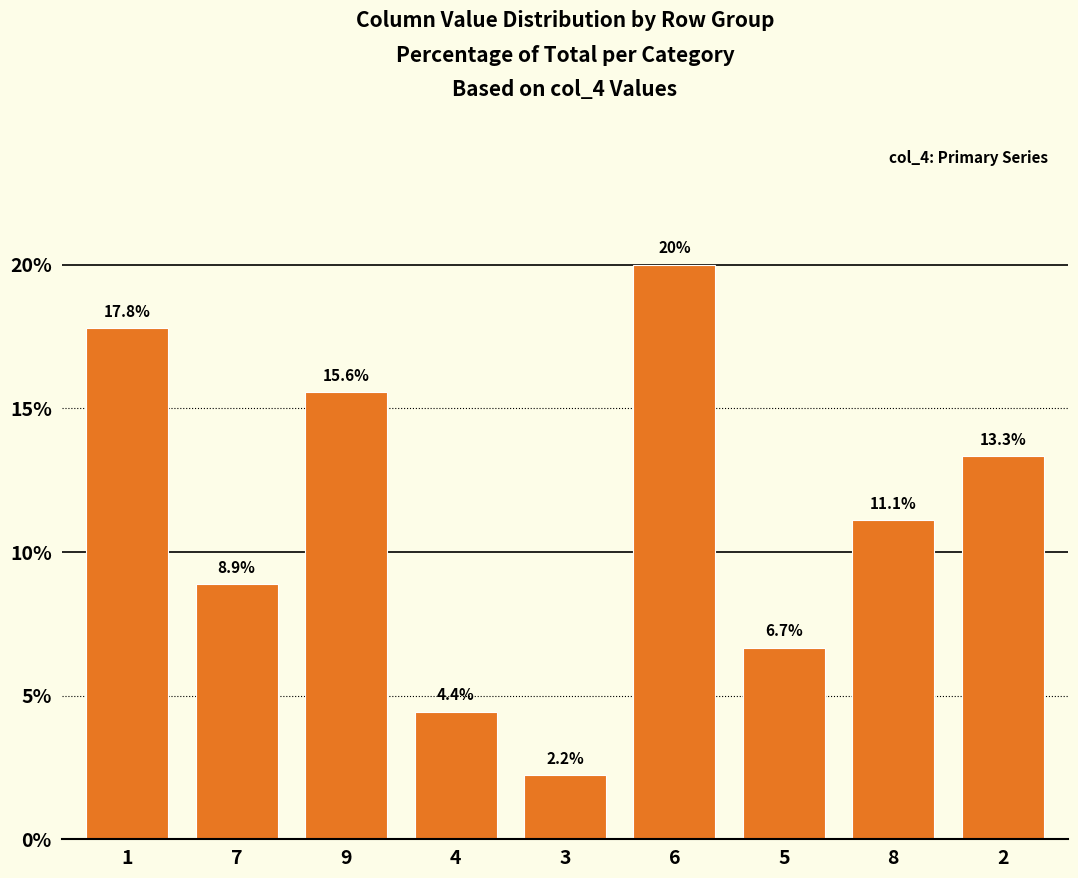

List the labels in order of value, largest first.

6, 1, 9, 2, 8, 7, 5, 4, 3